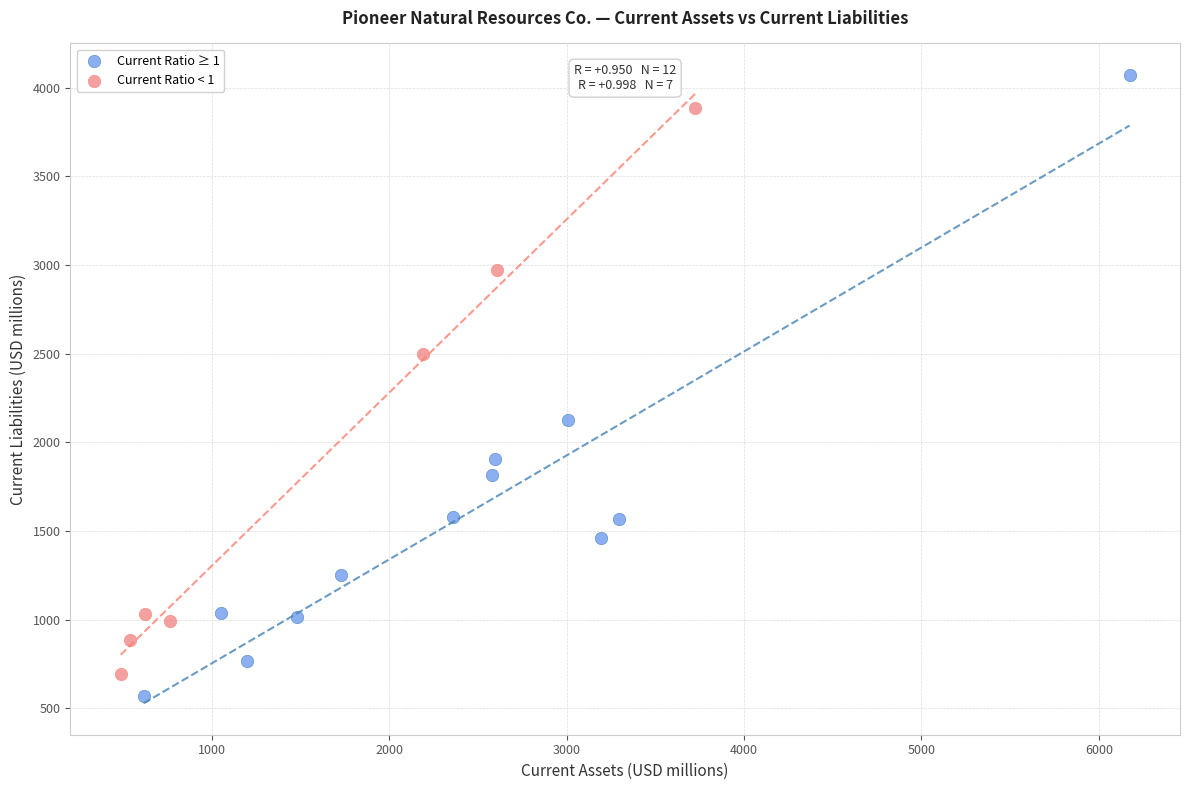

Which series contains the highest Y value?

Current Ratio ≥ 1